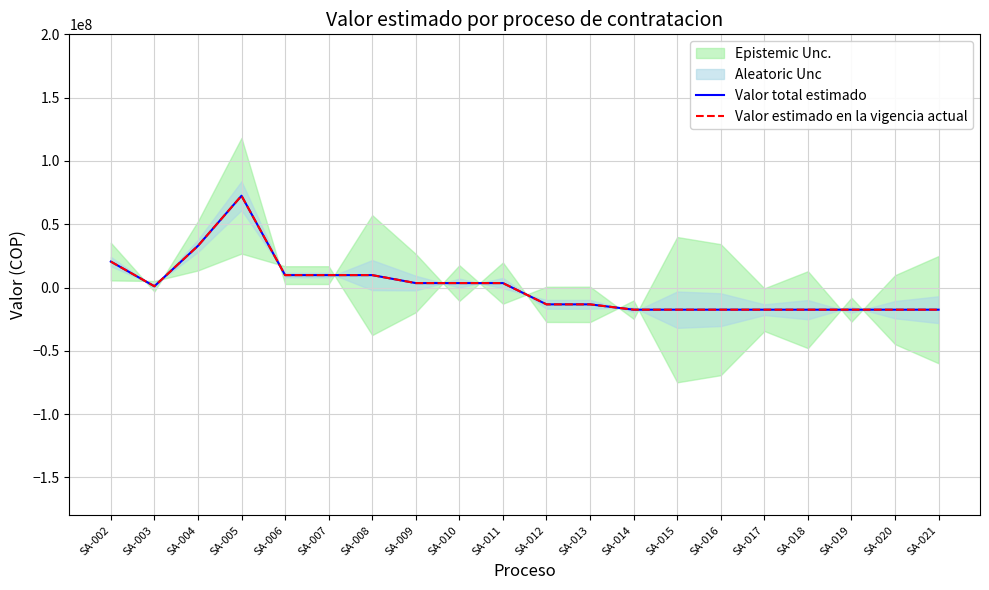

Which series has the largest total across all categories?

Valor total estimado